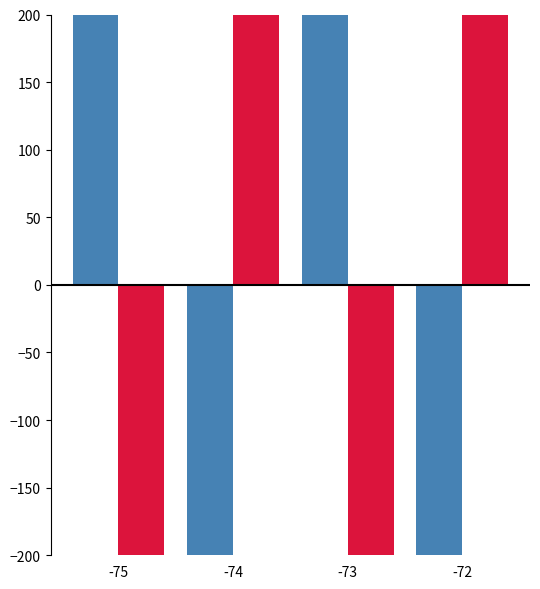

What is the difference between the maximum and minimum values in the SDS_P2 series?

2515.0